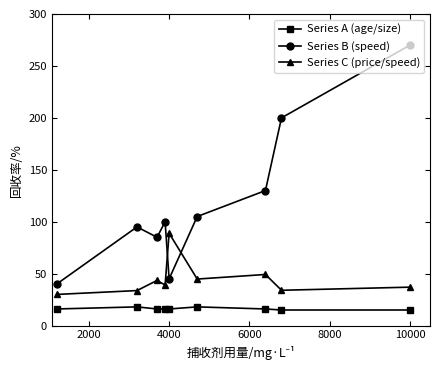

How many values in the Series C (price/speed) series are below 39?

4